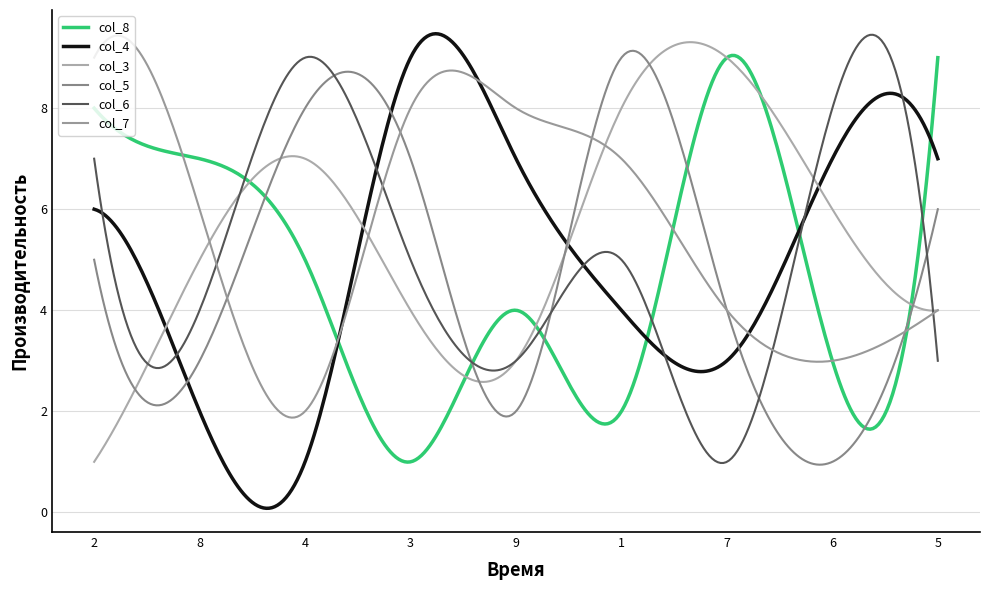

Which series has the widest spread of values?

col_4